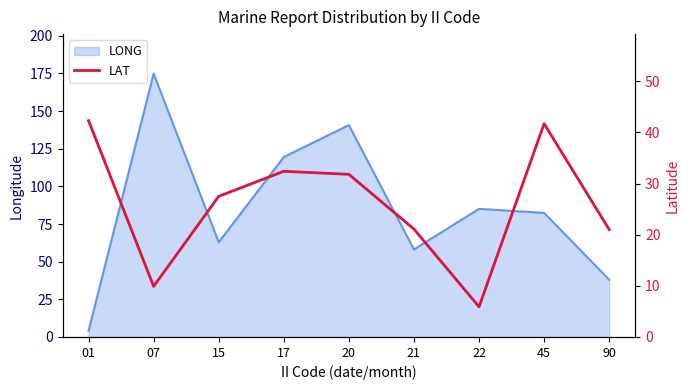

What is the change in value from 01 to 90?

-21.3